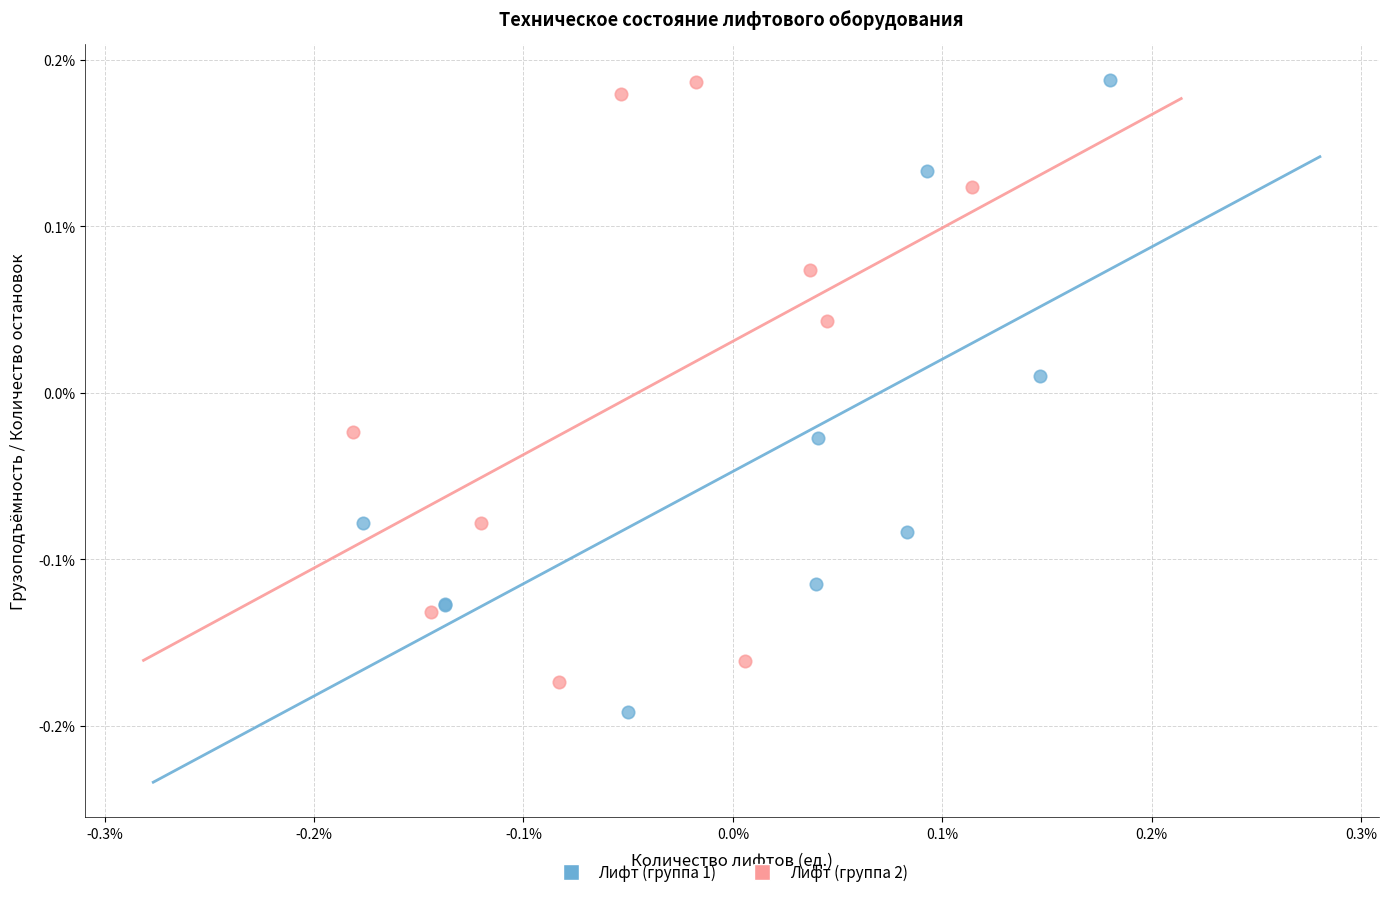

What are all the series names shown in the legend?

Лифт (группа 1), Лифт (группа 2)